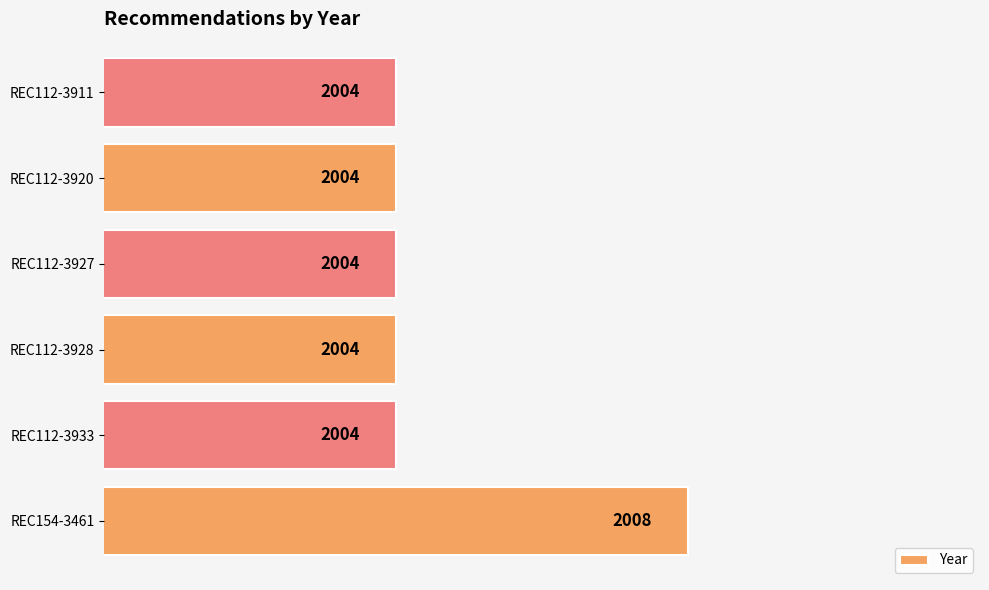

Count the values in the range 2004 to 2005.

5